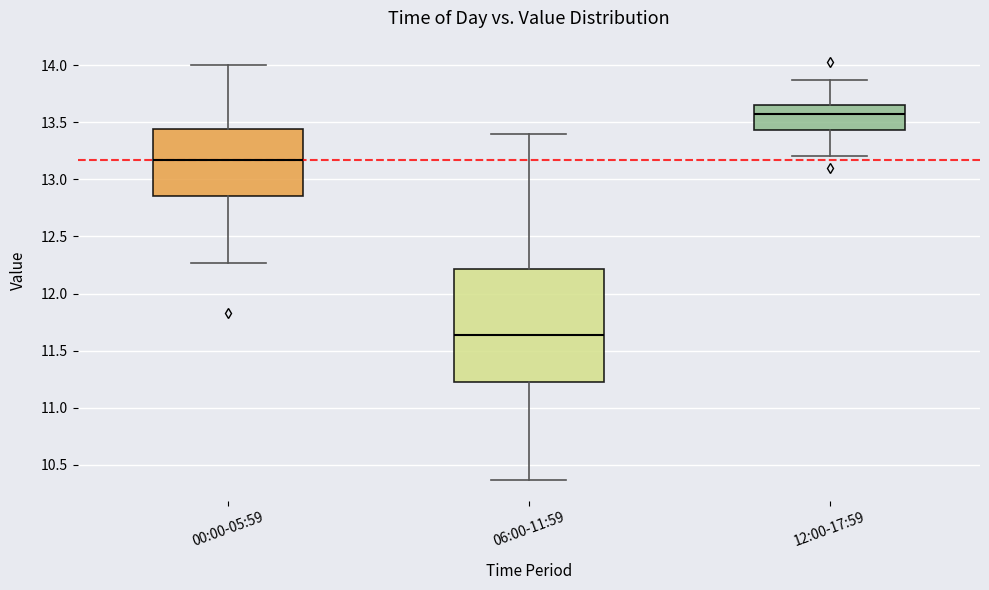

Where does the lower whisker of the box for 00:00-05:59 end on the y-axis? The values are not printed on the chart, so give them approximately, as read against the axis.

12.25